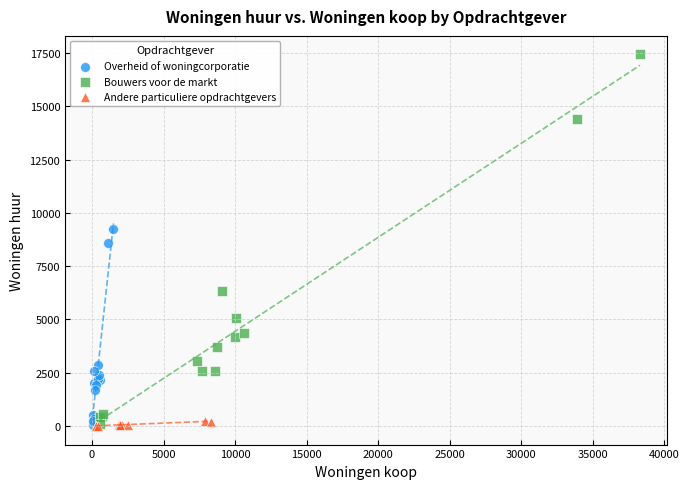

Which series has the largest Y range (max minus min)?

Bouwers voor de markt